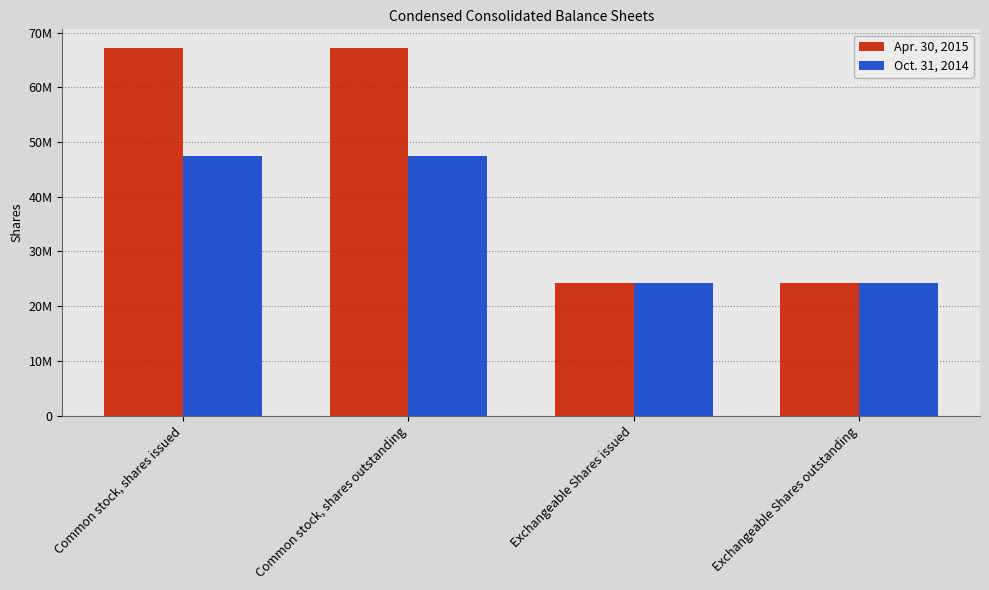

The value of Oct. 31, 2014 at Exchangeable Shares outstanding is 24176927. True or false?

True